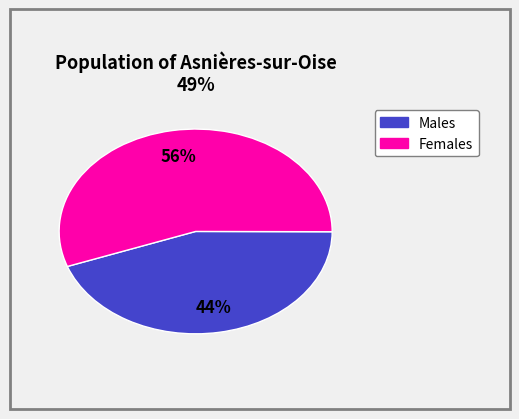

To the nearest percent, what is the average slice percentage?

50%